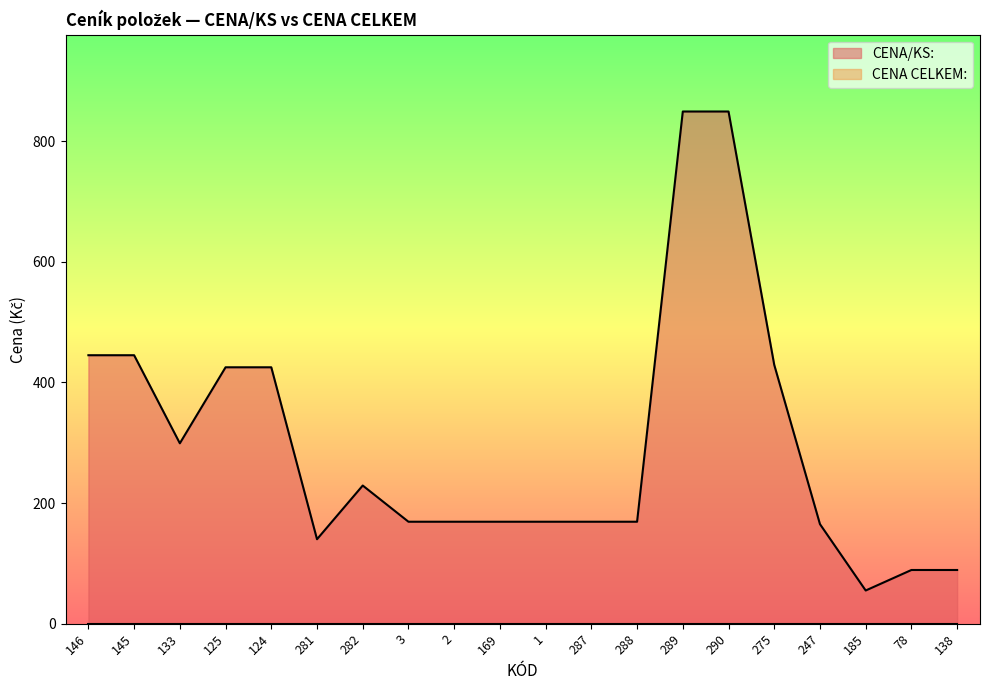

What is the change in value from 124 to 288?

-256